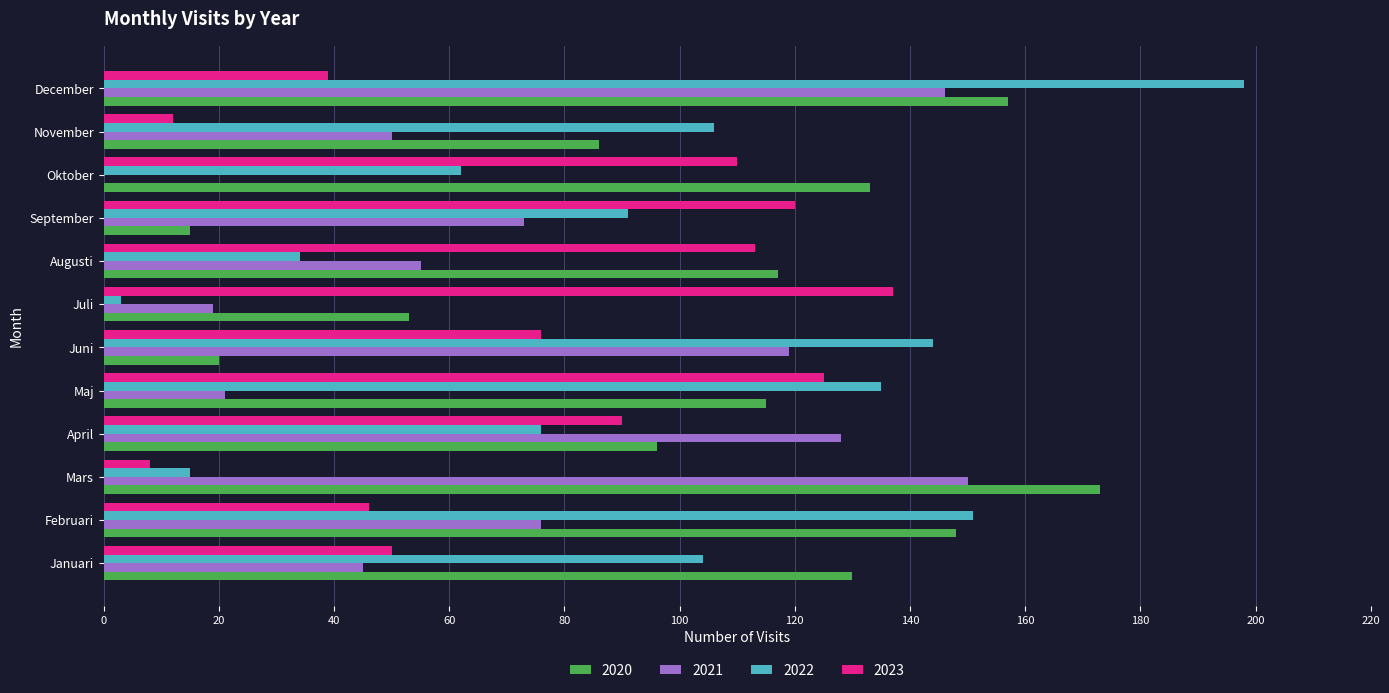

What is the sum of the 2022 values at Mars and November?

121